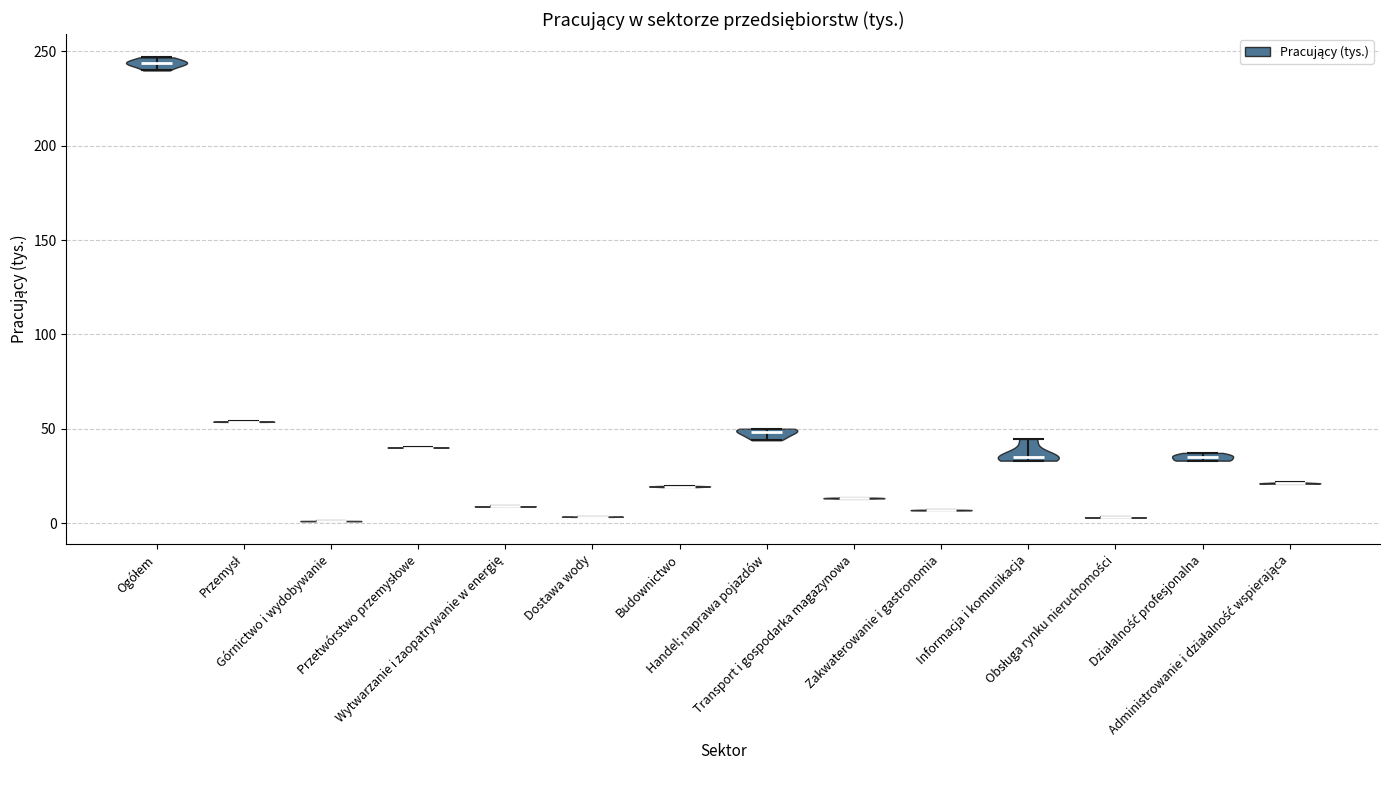

Reading left to right, read every violin against the y-axis: where its median line is, and the lowest and highest points it reaches. The values are not printed on the chart, so give them approximately, as read against the axis.

Ogółem: median line 245, lowest point 240, highest point 245
Przemysł: median line 55, lowest point 55, highest point 55
Górnictwo i wydobywanie: median line 0, lowest point 0, highest point 0
Przetwórstwo przemysłowe: median line 40, lowest point 40, highest point 40
Wytwarzanie i zaopatrywanie w energię: median line 10, lowest point 10, highest point 10
Dostawa wody: median line 5, lowest point 5, highest point 5
Budownictwo: median line 20, lowest point 20, highest point 20
Handel; naprawa pojazdów: median line 50, lowest point 45, highest point 50
Transport i gospodarka magazynowa: median line 15, lowest point 15, highest point 15
Zakwaterowanie i gastronomia: median line 5, lowest point 5, highest point 5
Informacja i komunikacja: median line 35, lowest point 35, highest point 45
Obsługa rynku nieruchomości: median line 5, lowest point 5, highest point 5
Działalność profesjonalna: median line 35, lowest point 35, highest point 35
Administrowanie i działalność wspierająca: median line 20, lowest point 20, highest point 20